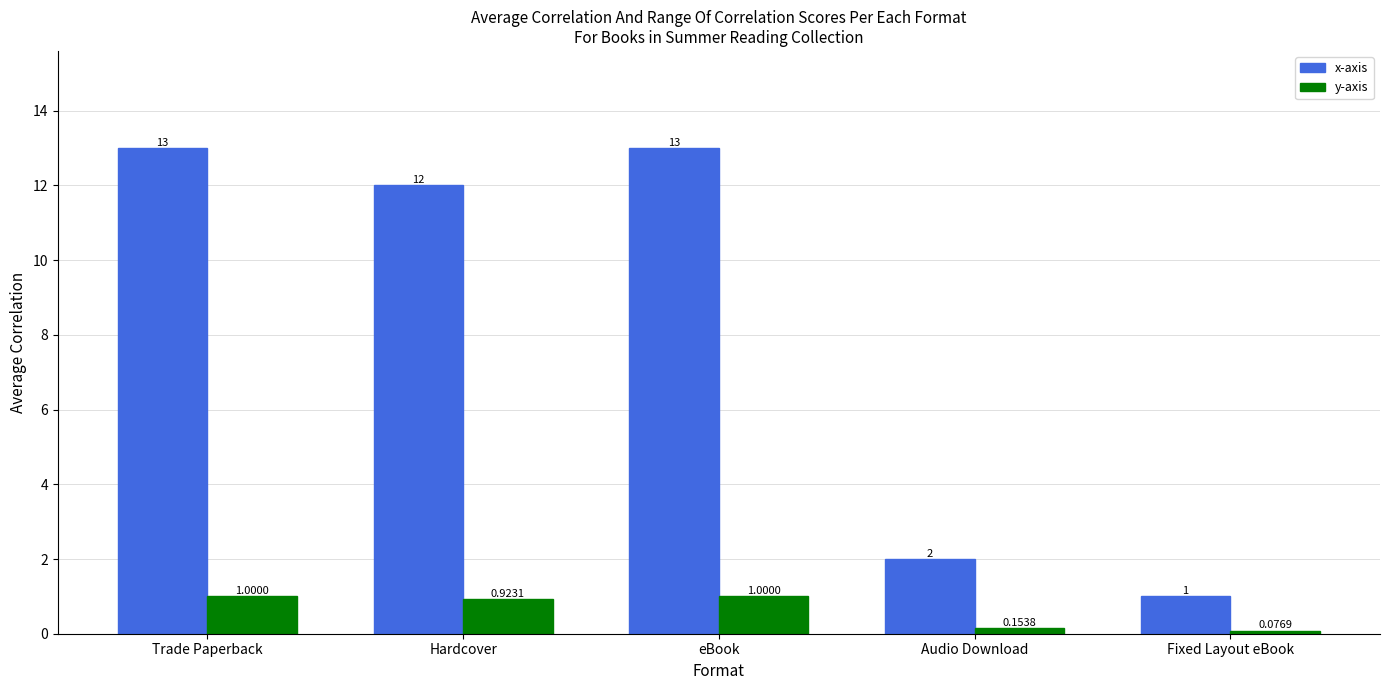

What is the spread (max minus min) of values at eBook?

12.0